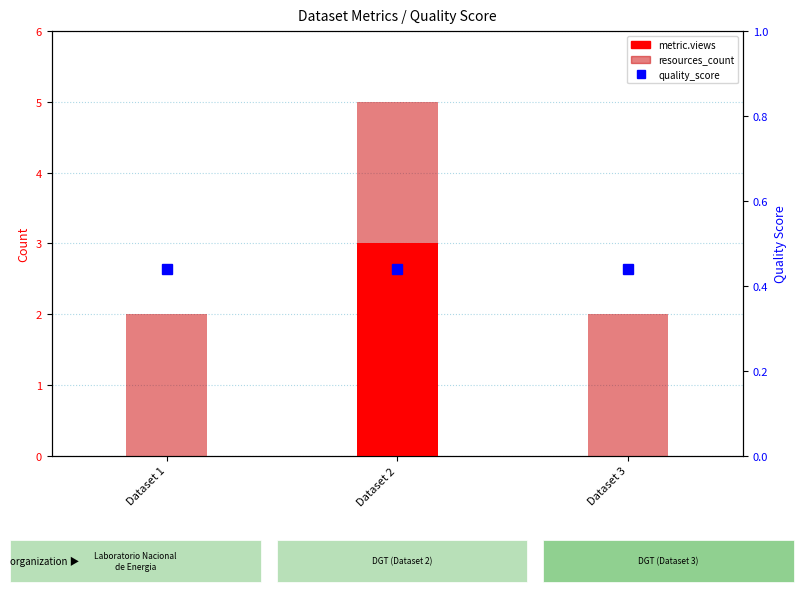

The metric.views series shows 0.0 at Dataset 3. True or false?

True